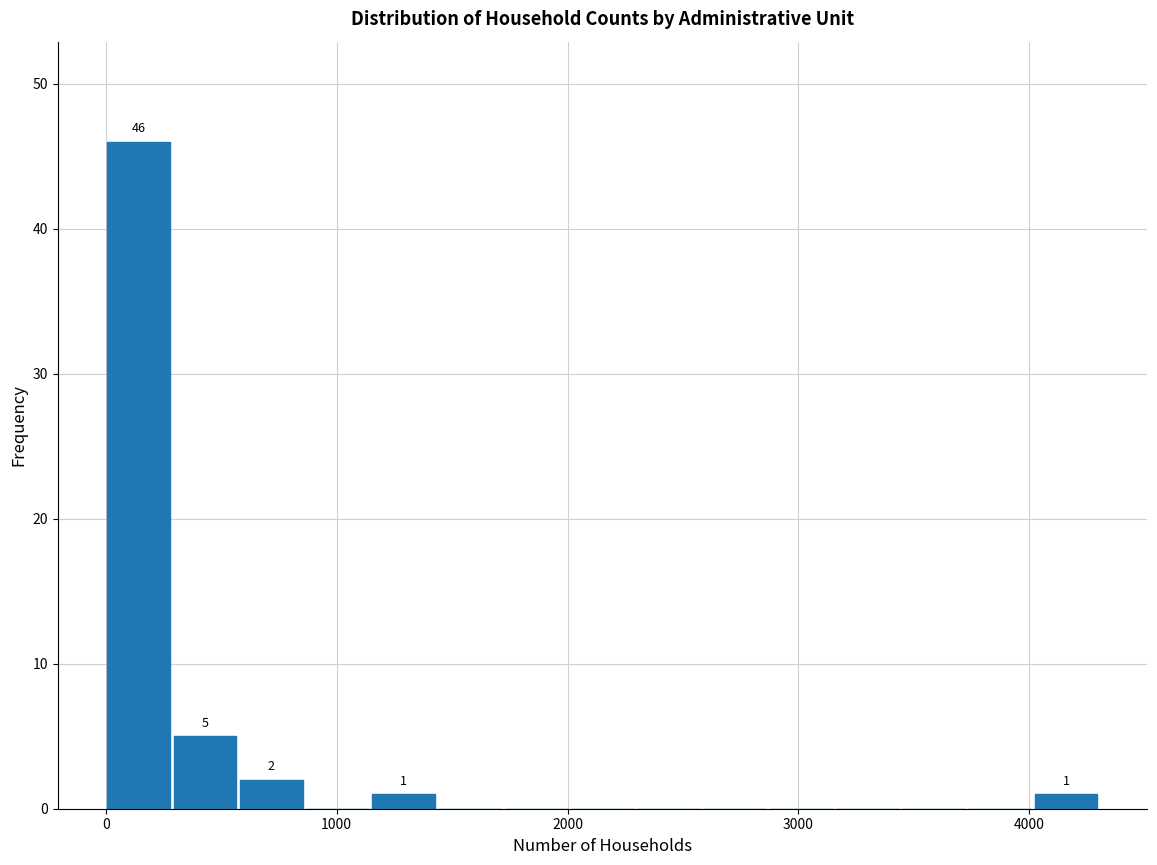

Around what value on the x-axis is the tallest bar? Give the approximate position of its centre, as read against the axis.

100